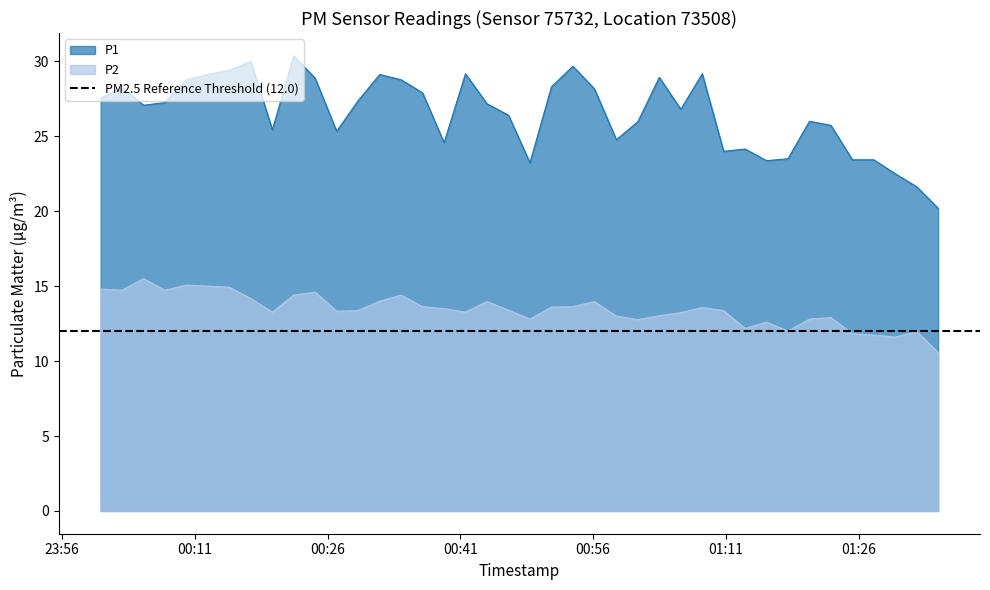

What is the total value across all series at 2023-12-28T01:01:04?

38.8